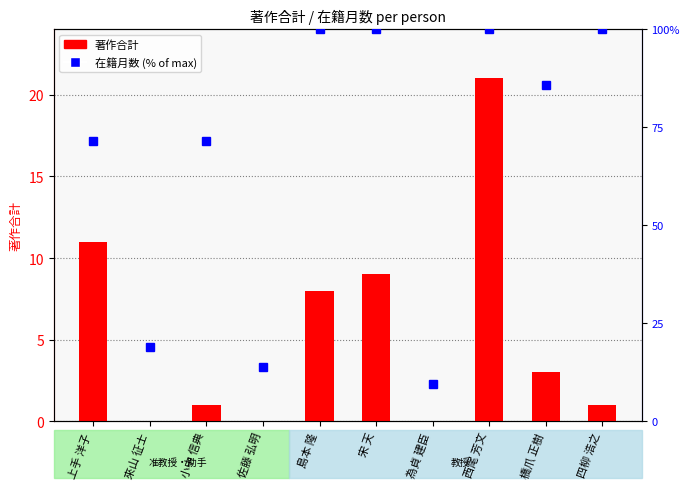

Which has a higher value, 上手 洋子 or 宋 天?

上手 洋子